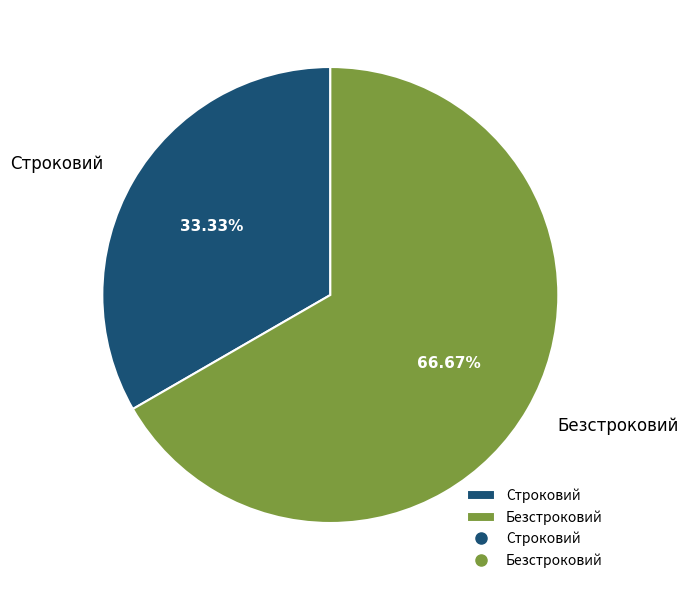

Count the number of slices in the pie.

2